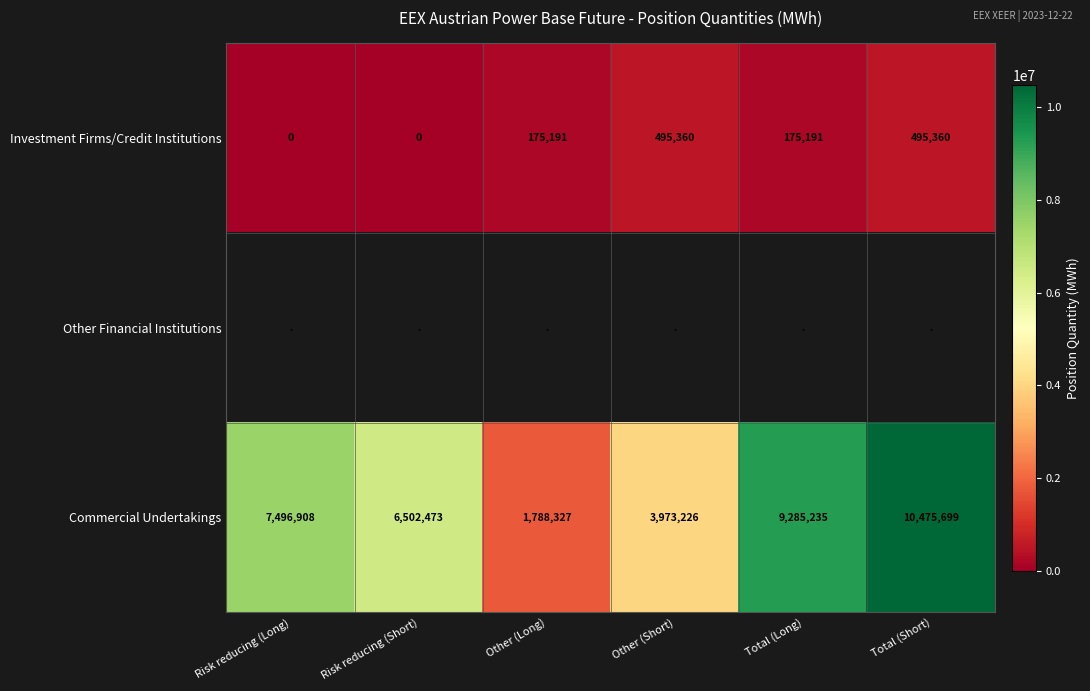

Between Other (Short) and Total (Short), which is larger?

Other (Short)